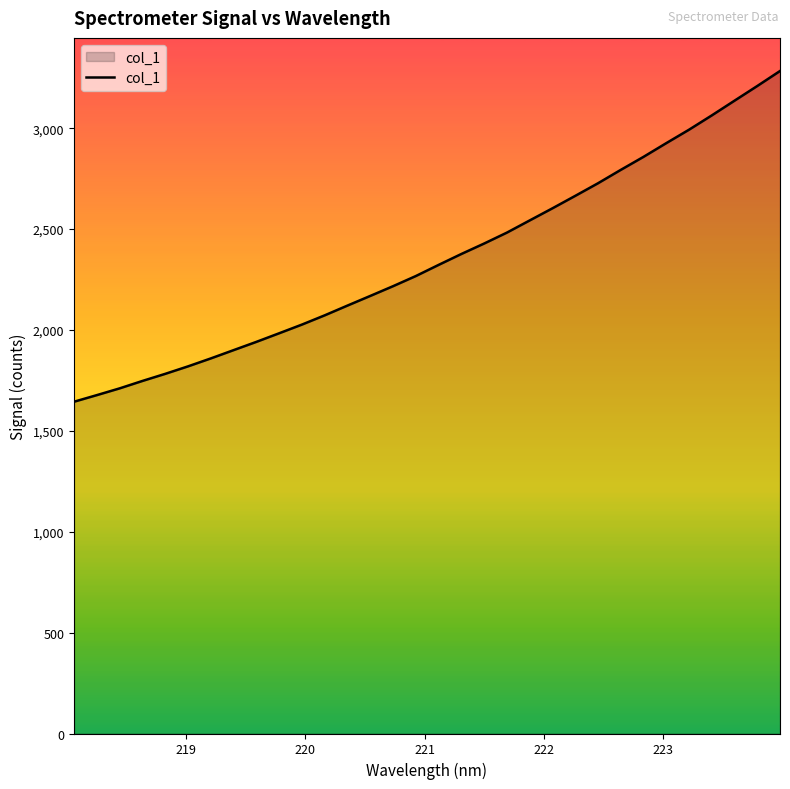

Count the number of data series in this chart.

1